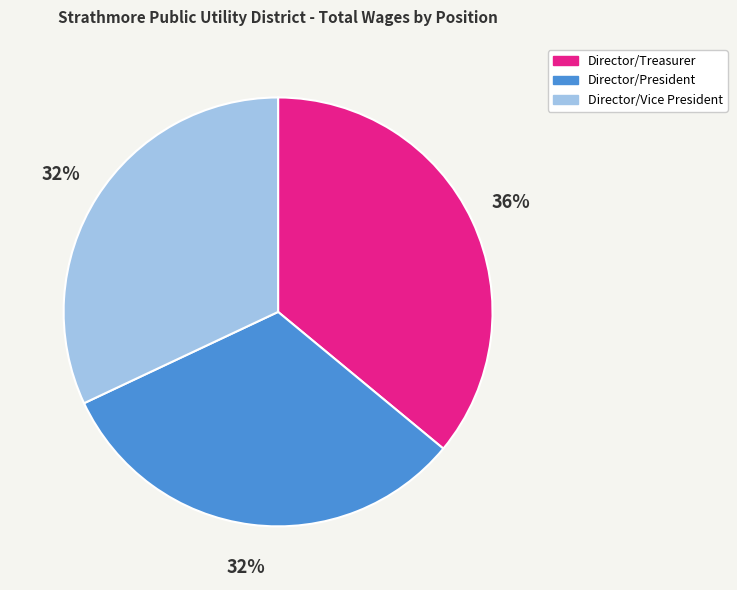

To the nearest percent, what portion does Director/Treasurer represent?

36%